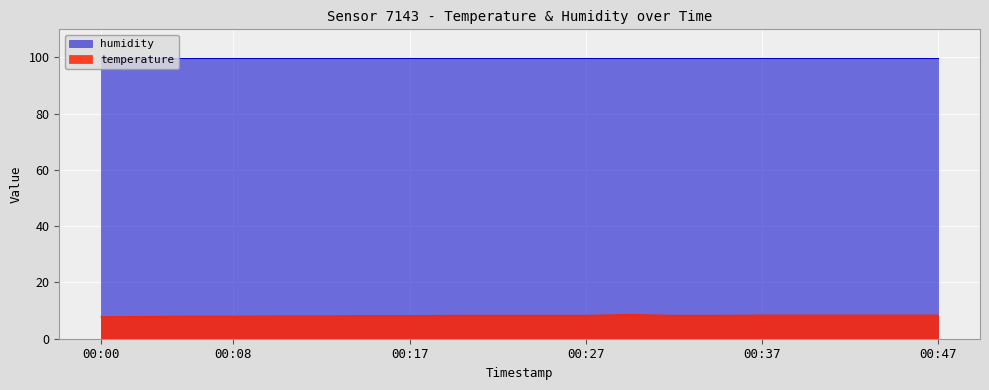

What is the smallest value displayed?

7.8